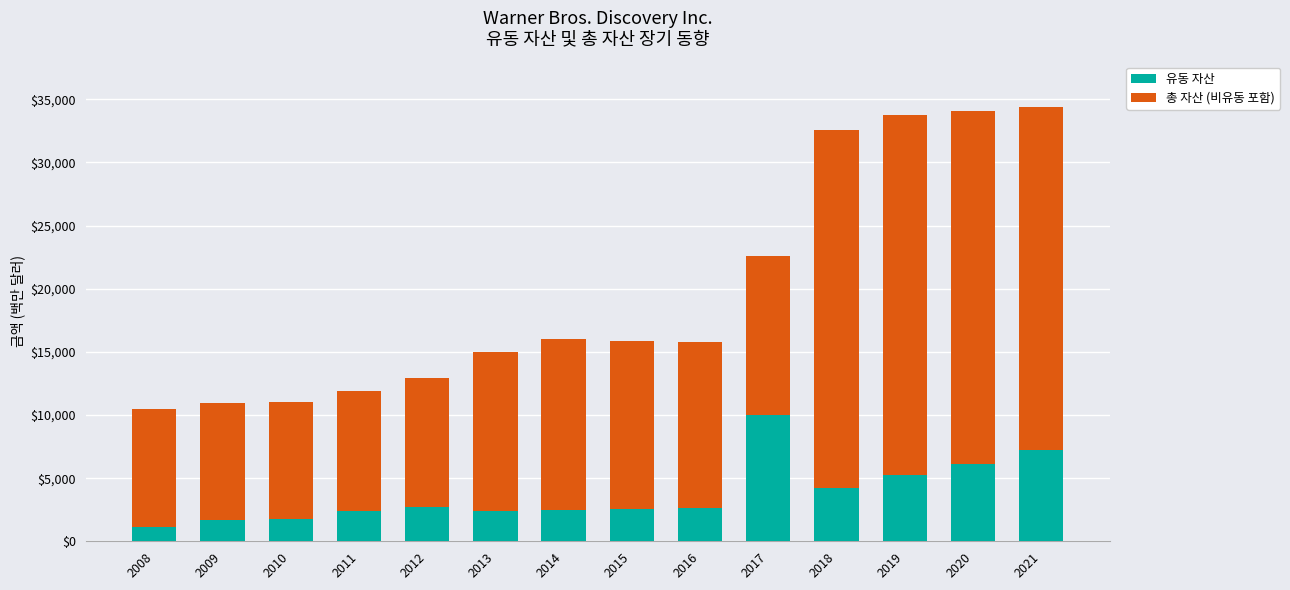

Which category has the highest value in the 유동 자산 series?

2017